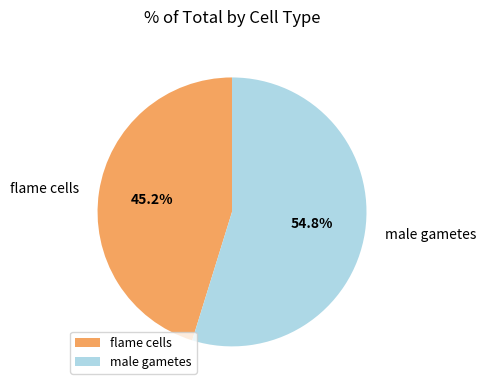

Does male gametes account for over 50% of the chart?

Yes